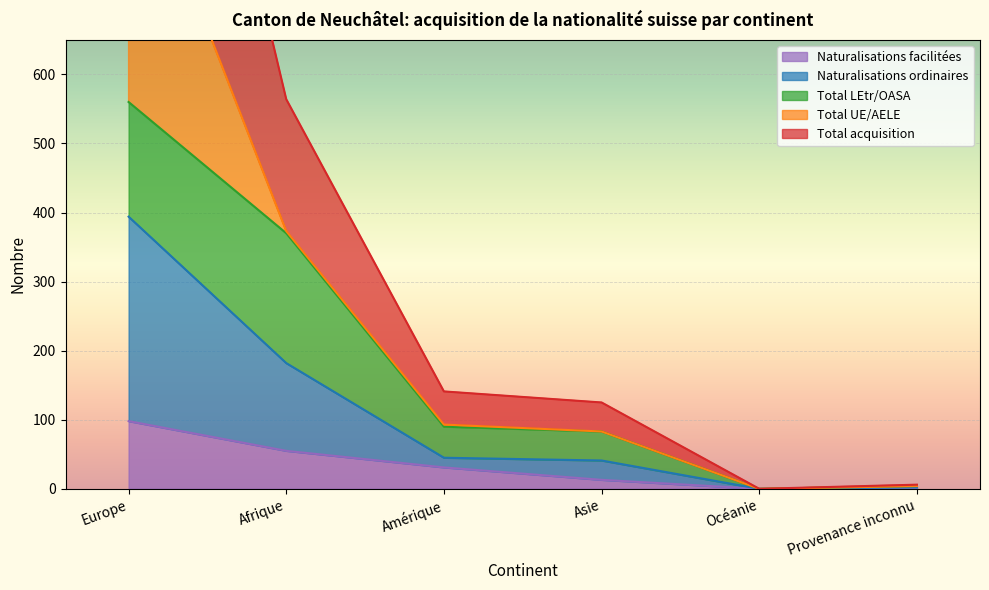

Is it true that Total acquisition equals 141 at Amérique?

True